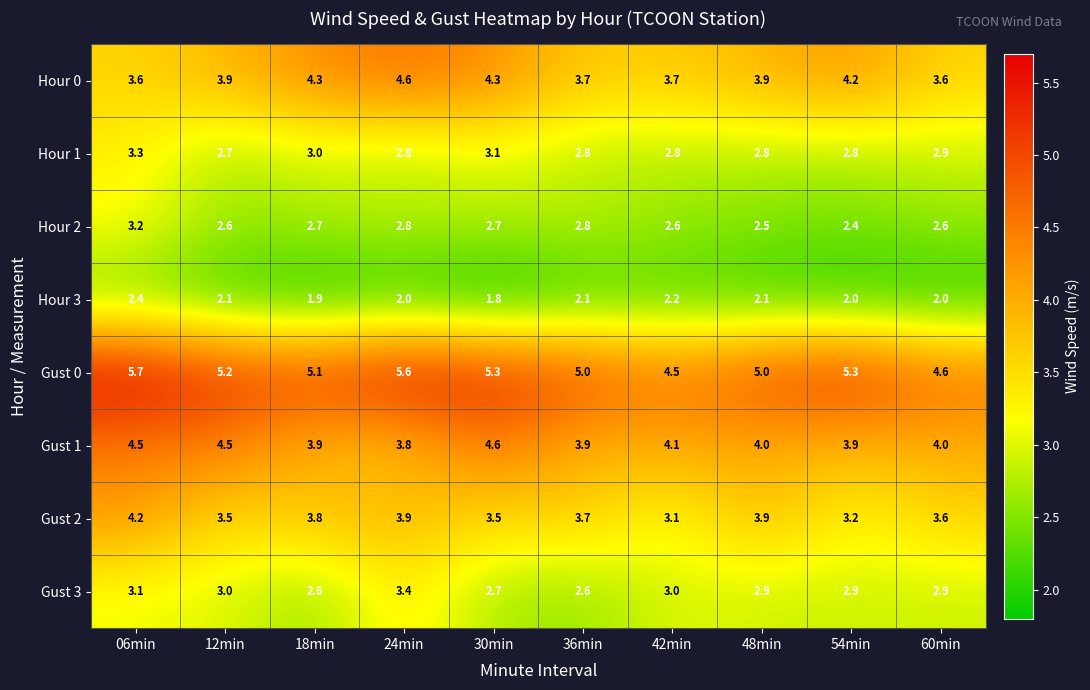

What is the sum of the Gust 3 values at 60min and 36min?

5.5